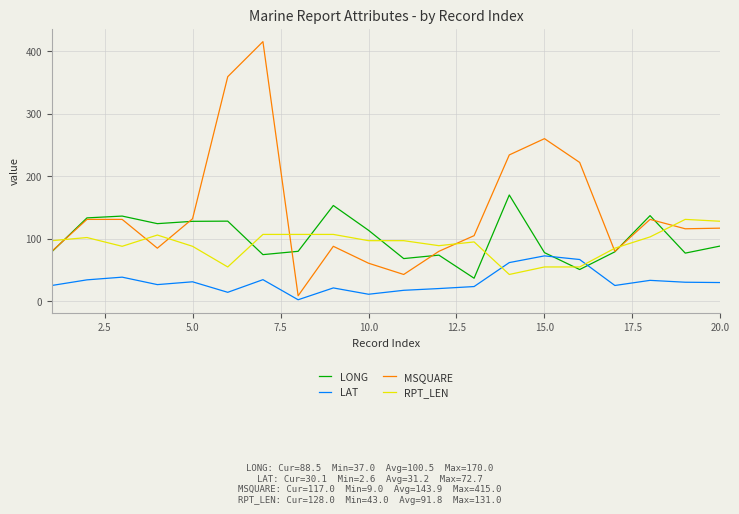

What is the highest value of the RPT_LEN series?

131.0